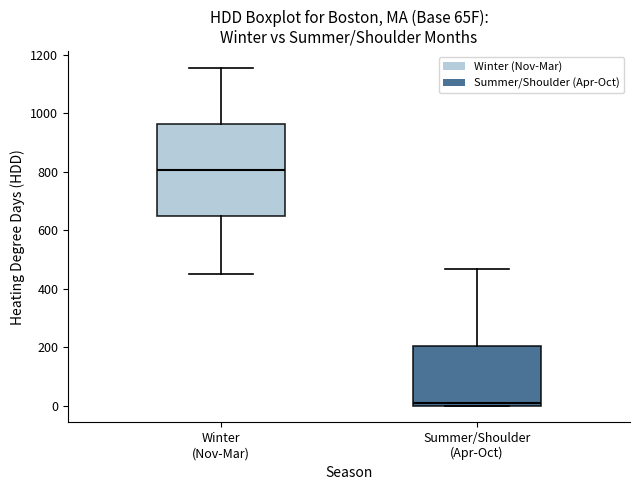

Reading left to right, transcribe this box plot: for each box, give where its median line is, the range the box spans, and where its two whiskers end, as read against the y-axis. The values are not printed on the chart, so give them approximately, as read against the axis.

Winter (Nov-Mar): median 800, box 640 to 960, whiskers 440 to 1160
Summer/Shoulder (Apr-Oct): median 20, box 0 to 200, whiskers 0 to 460